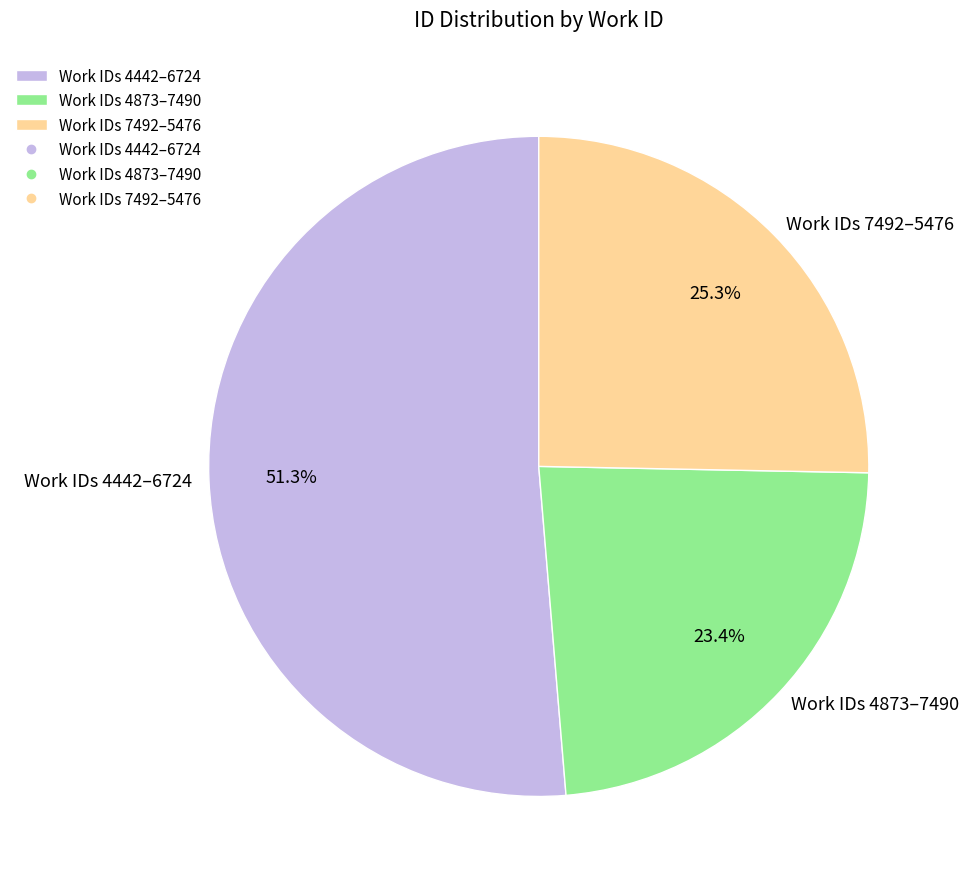

Which slice is the largest?

Work IDs 4442–6724